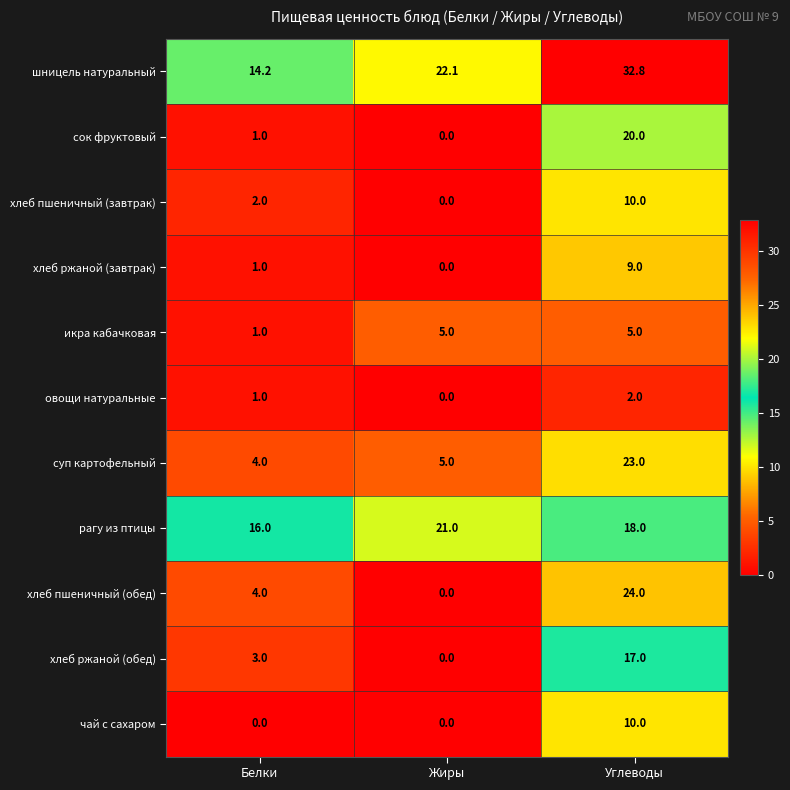

The хлеб пшеничный (завтрак) series shows 16.0 at Углеводы. True or false?

False